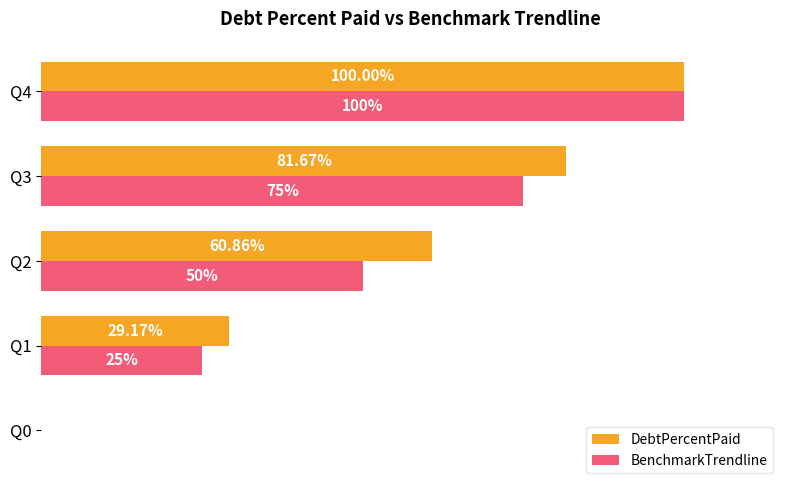

Which series has the largest total across all categories?

DebtPercentPaid